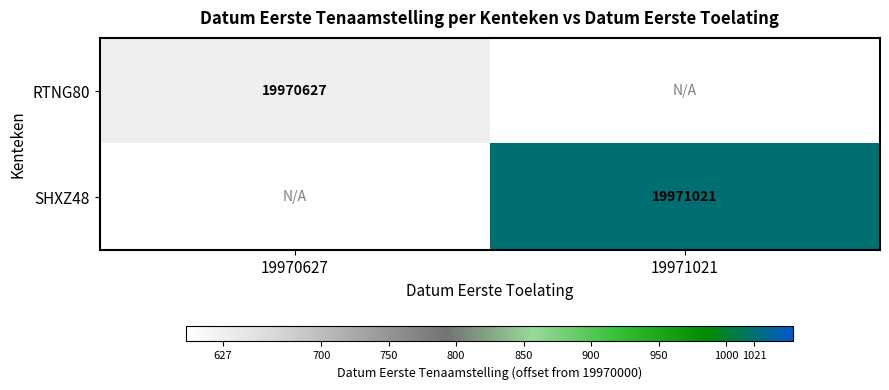

True or false: SHXZ48 has a value of 19971021 at 19971021.

True